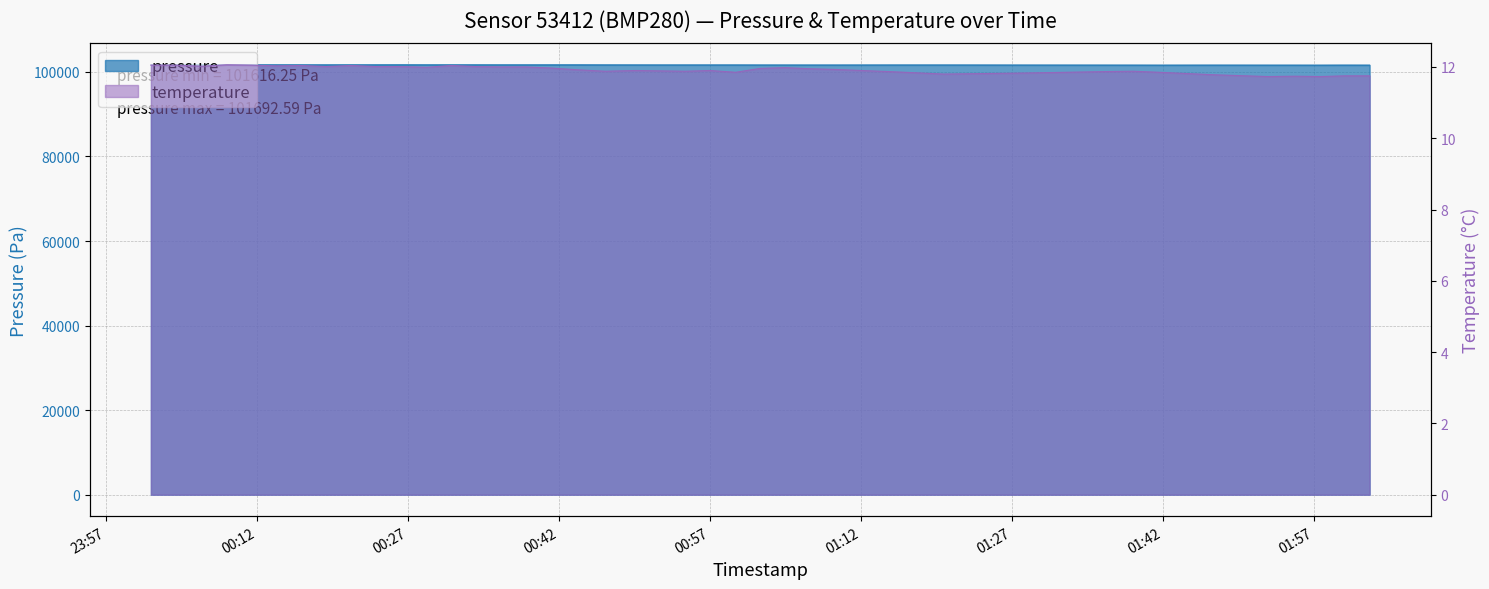

What is the difference between the maximum and minimum values in the temperature series?

0.3